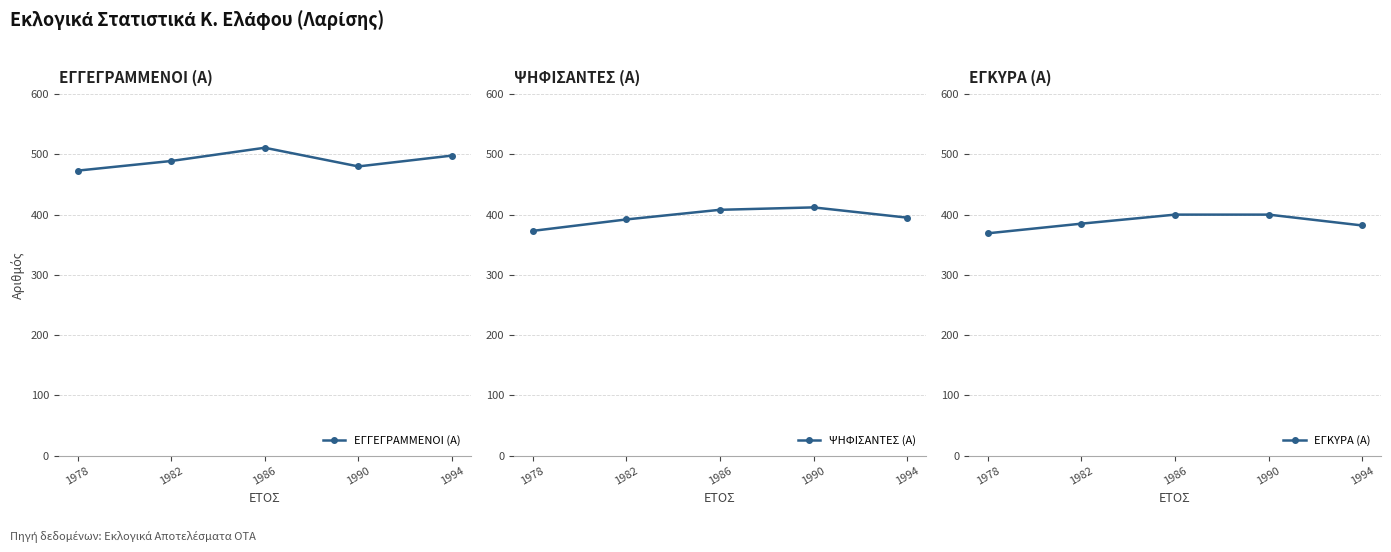

True or false: ΕΓΓΕΓΡΑΜΜΕΝΟΙ (Α) and ΨΗΦΙΣΑΝΤΕΣ (Α) intersect in this chart.

False